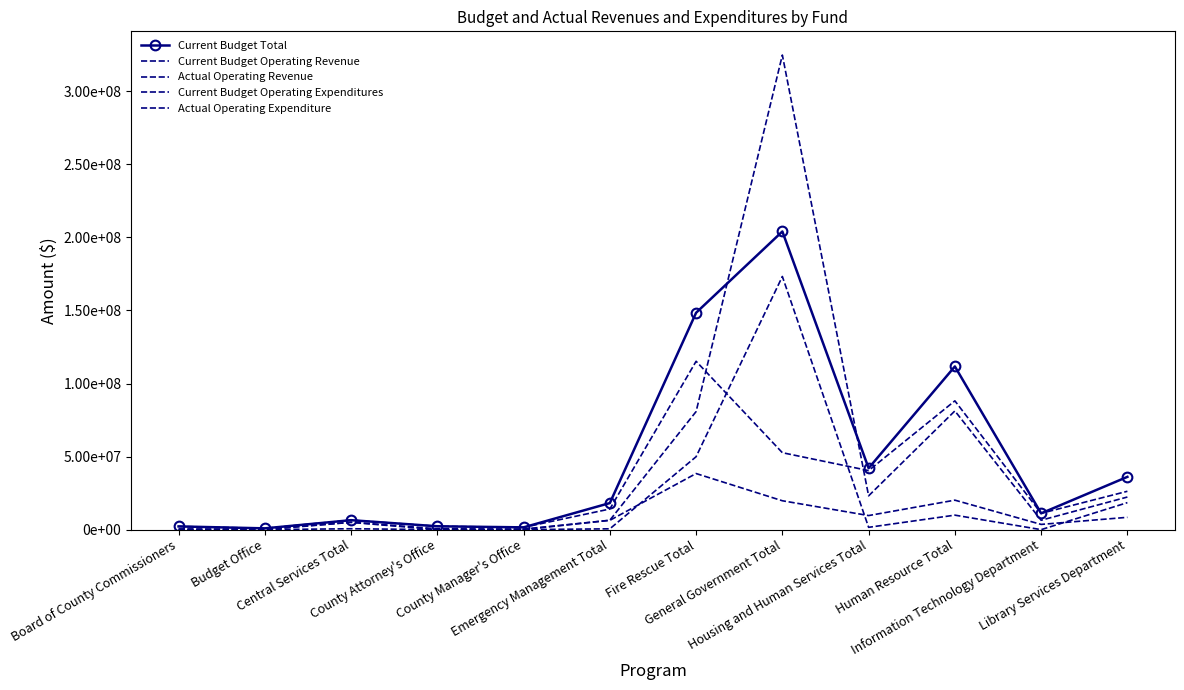

What is the sum of the Current Budget Operating Revenue values at Central Services Total and County Attorney's Office?

4999388.0